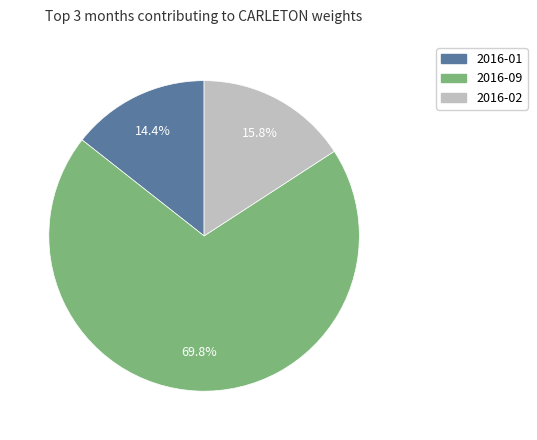

Is there any slice that represents more than half of the pie?

Yes